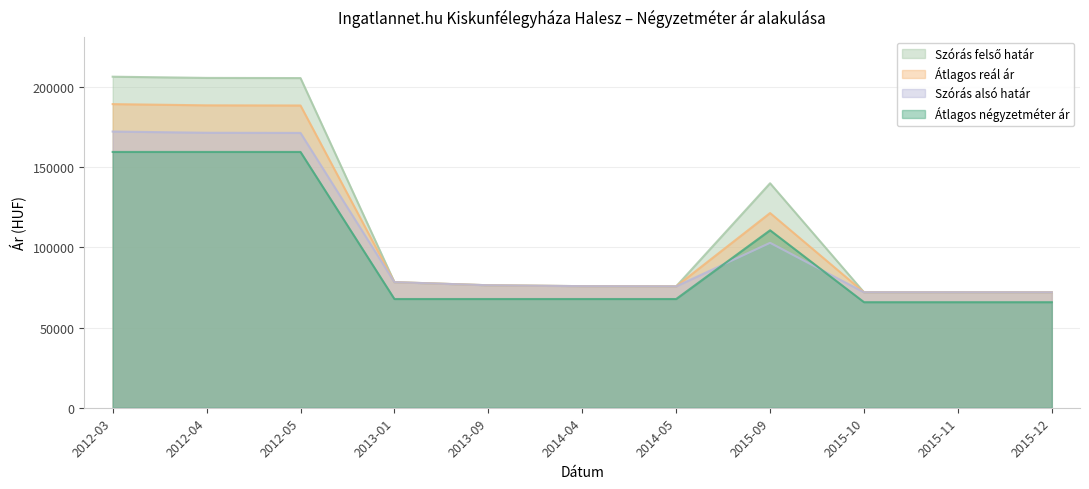

Read the Átlagos négyzetméter ár value at 2015-11.

65800